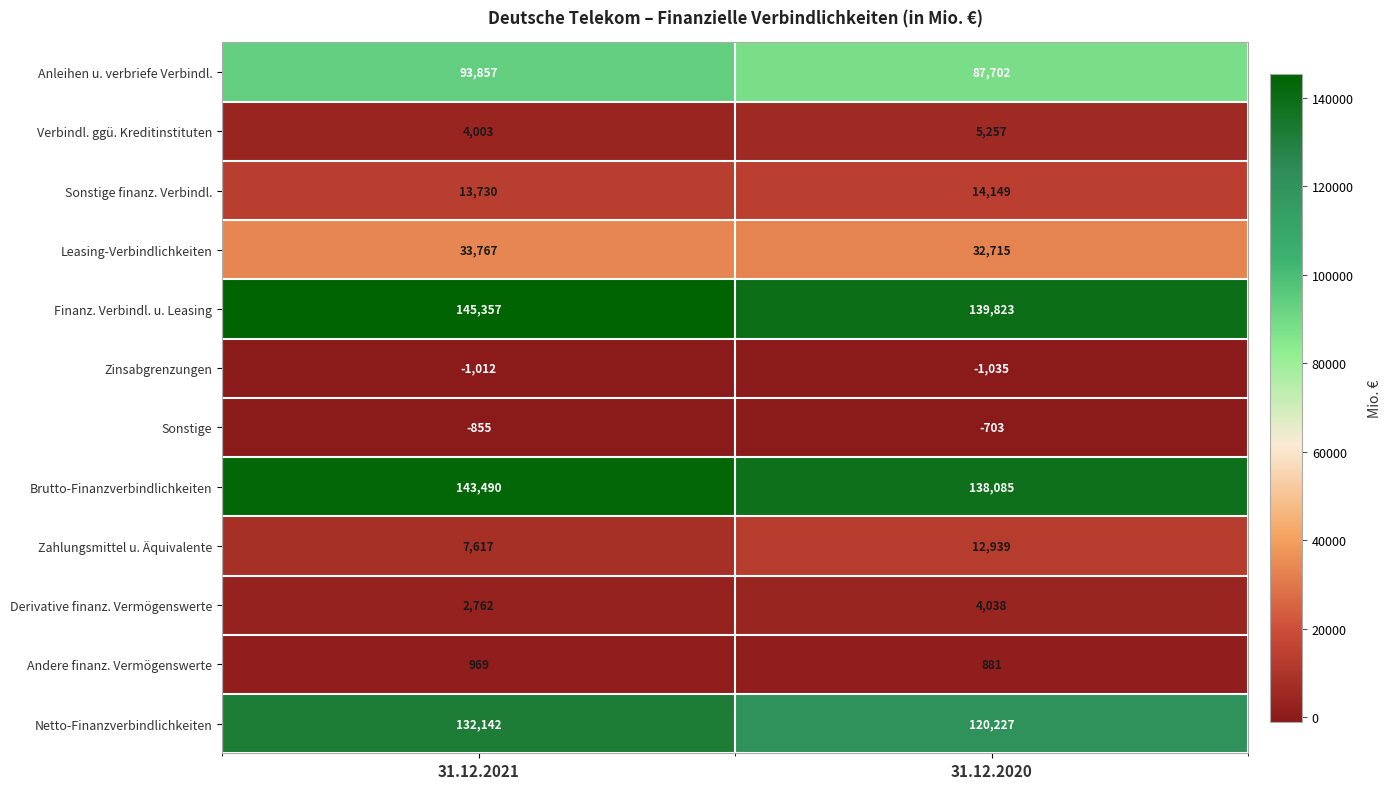

True or false: Verbindl. ggü. Kreditinstituten has a value of 5257 at 31.12.2020.

True